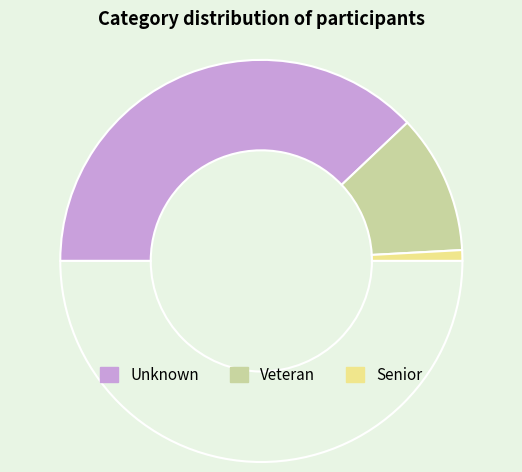

How many segments does this pie chart have?

4